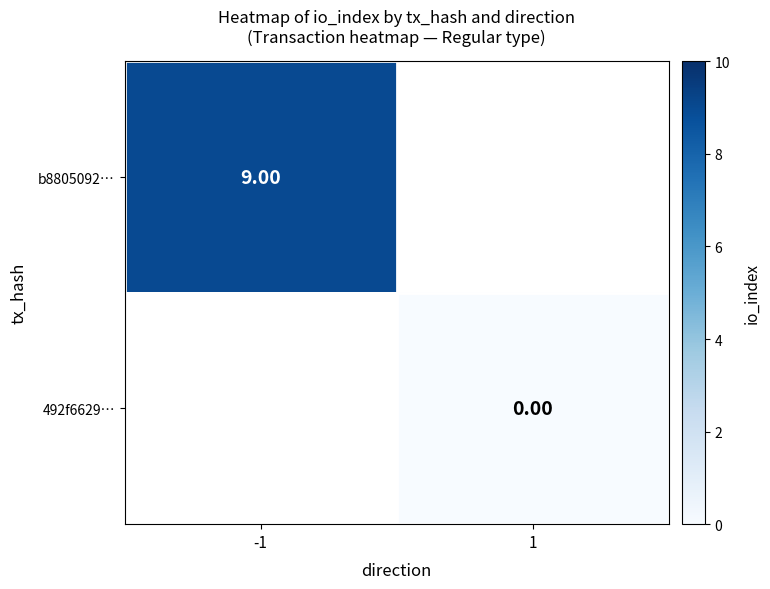

How many series are shown in this chart?

2